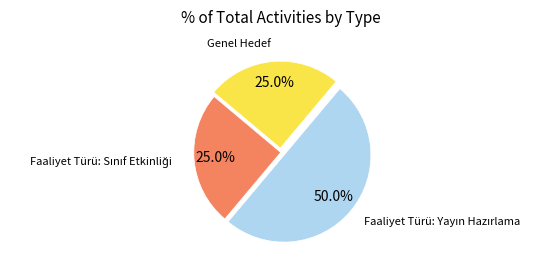

Count the number of slices in the pie.

3